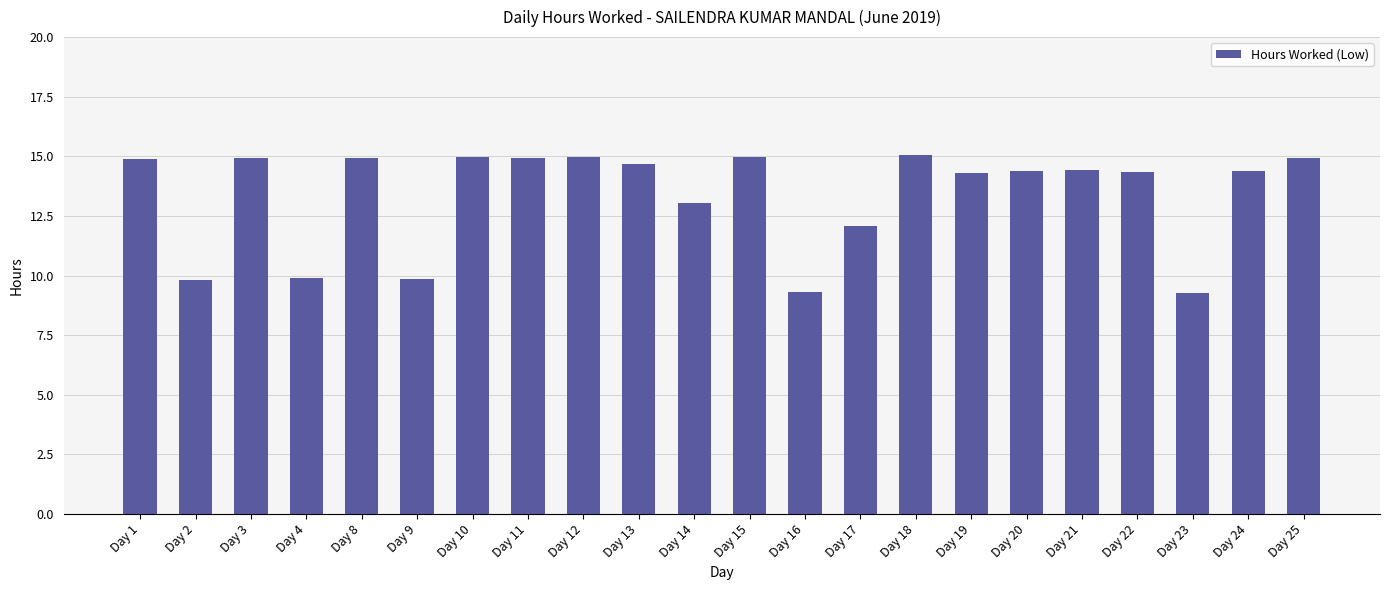

What is the change in value from Day 11 to Day 21?

-0.5